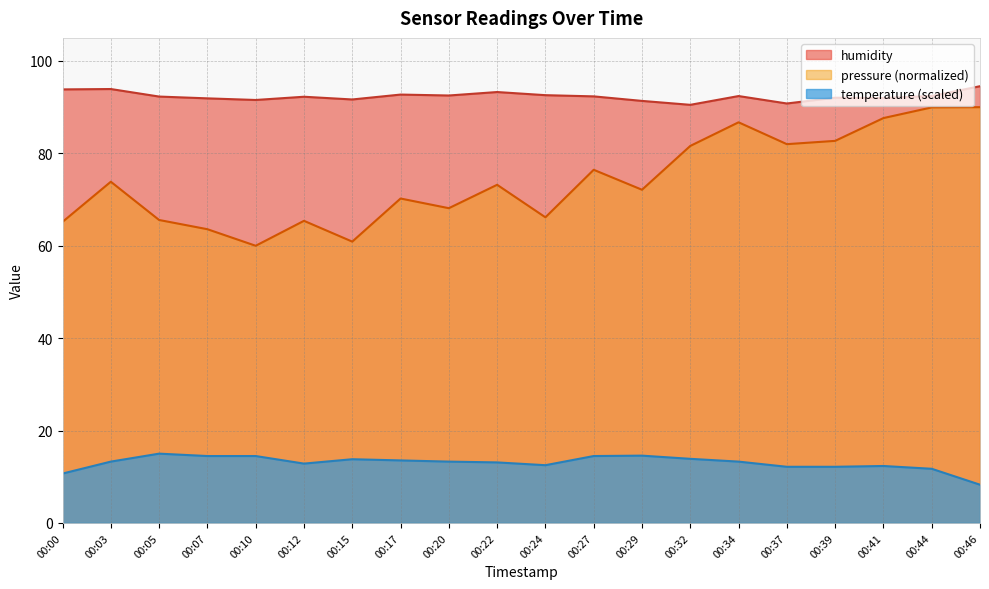

Which series has the largest range (max minus min)?

pressure (normalized)